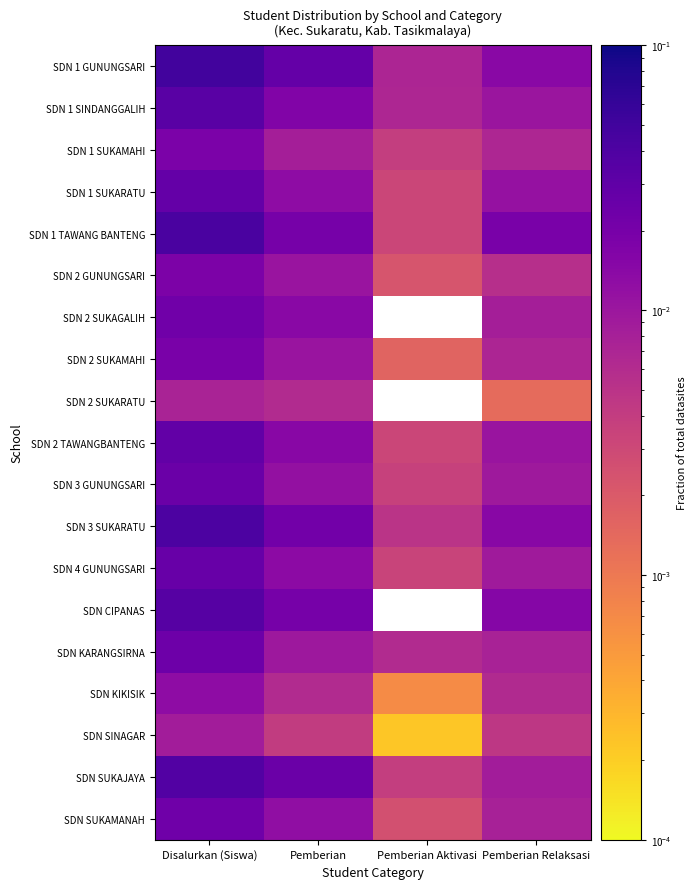

At Pemberian Aktivasi, list the series in order from smallest to largest.

SDN 2 SUKAGALIH, SDN 2 SUKARATU, SDN CIPANAS, SDN SINAGAR, SDN KIKISIK, SDN 2 SUKAMAHI, SDN 2 GUNUNGSARI, SDN SUKAMANAH, SDN 1 SUKARATU, SDN 1 TAWANG BANTENG, SDN 2 TAWANGBANTENG, SDN 4 GUNUNGSARI, SDN 3 GUNUNGSARI, SDN 1 SUKAMAHI, SDN SUKAJAYA, SDN 3 SUKARATU, SDN KARANGSIRNA, SDN 1 SINDANGGALIH, SDN 1 GUNUNGSARI